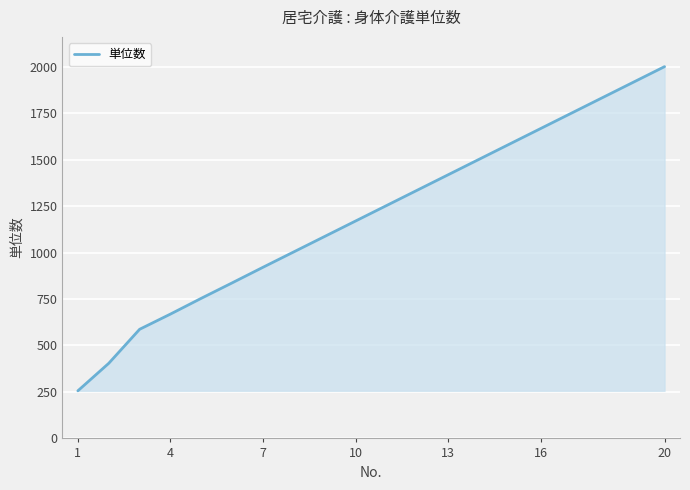

What is the greatest value displayed?

2000